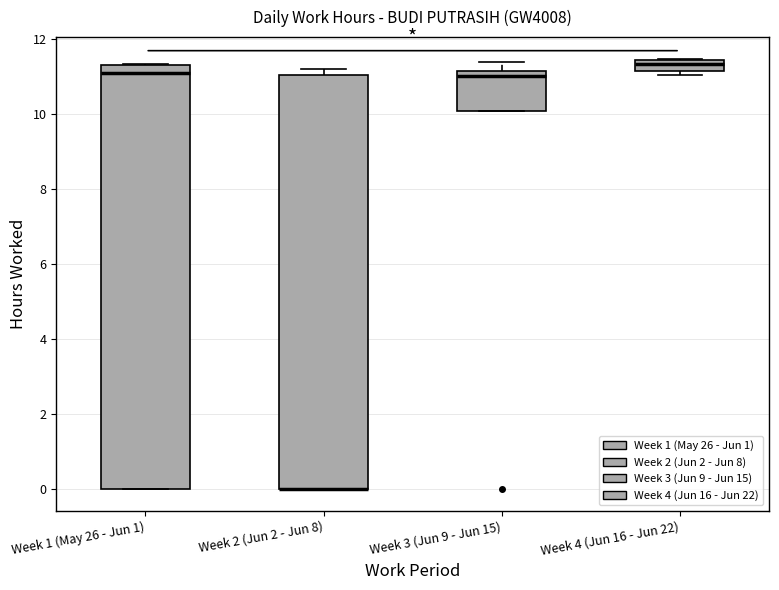

Where is the lower edge of the box for Week 2 (Jun 2 - Jun 8) on the y-axis? The values are not printed on the chart, so give them approximately, as read against the axis.

0.0